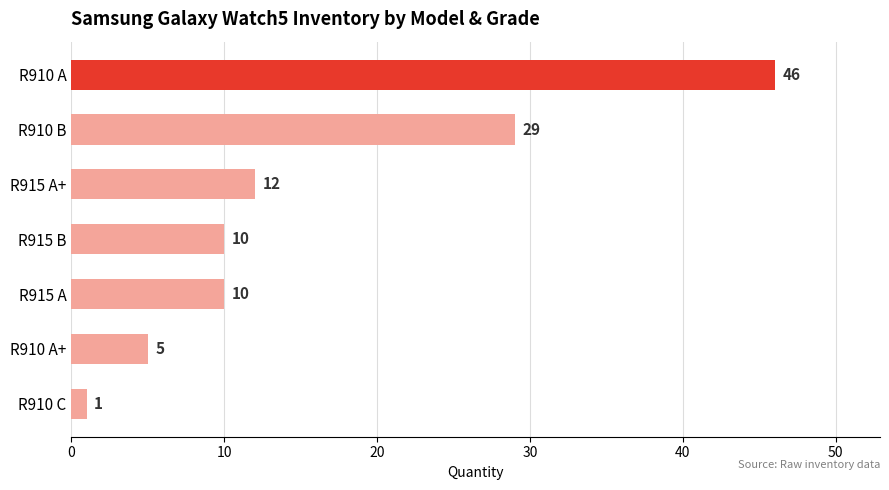

Read the value at R915 A.

10